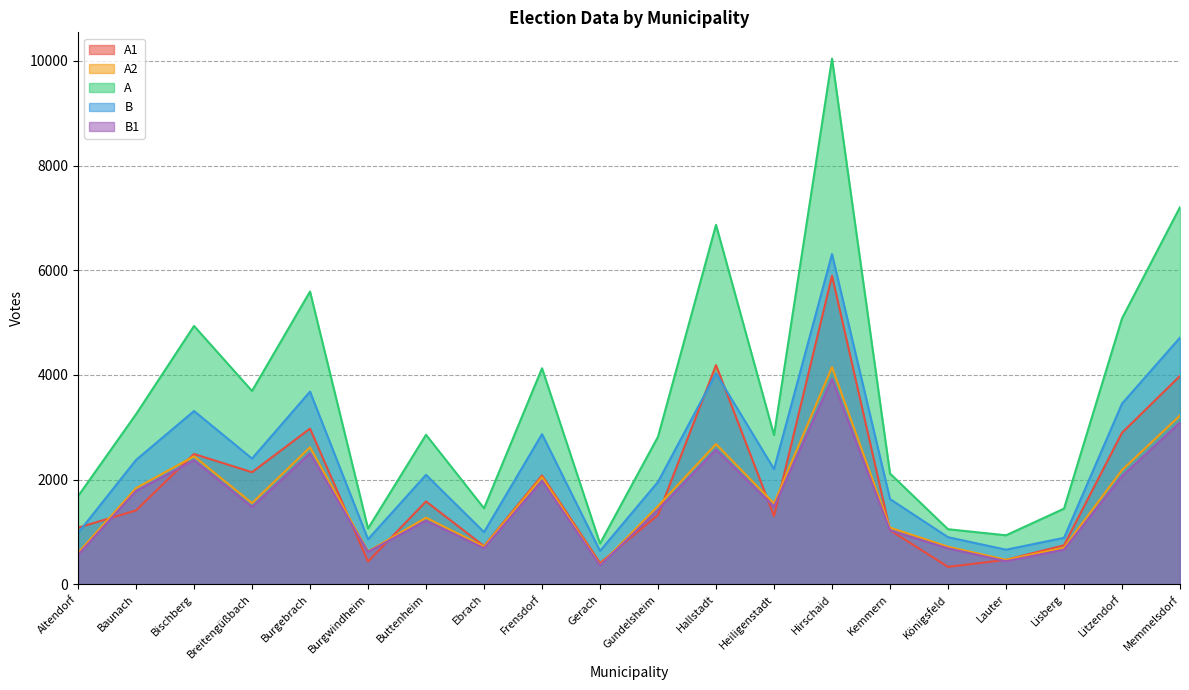

What is the spread (max minus min) of values at Königsfeld?

719